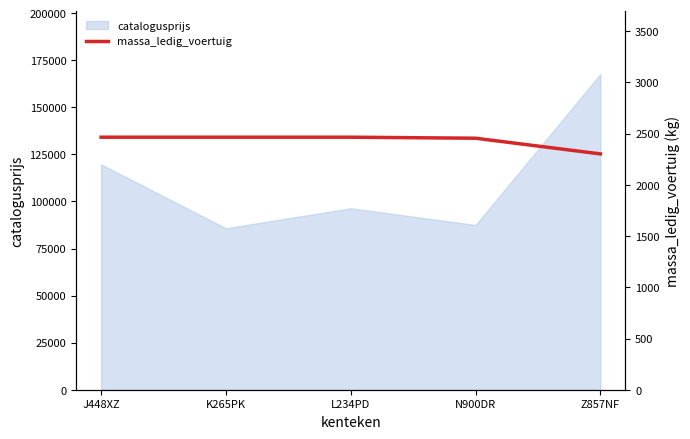

What is the highest value of the catalogusprijs series?

167663